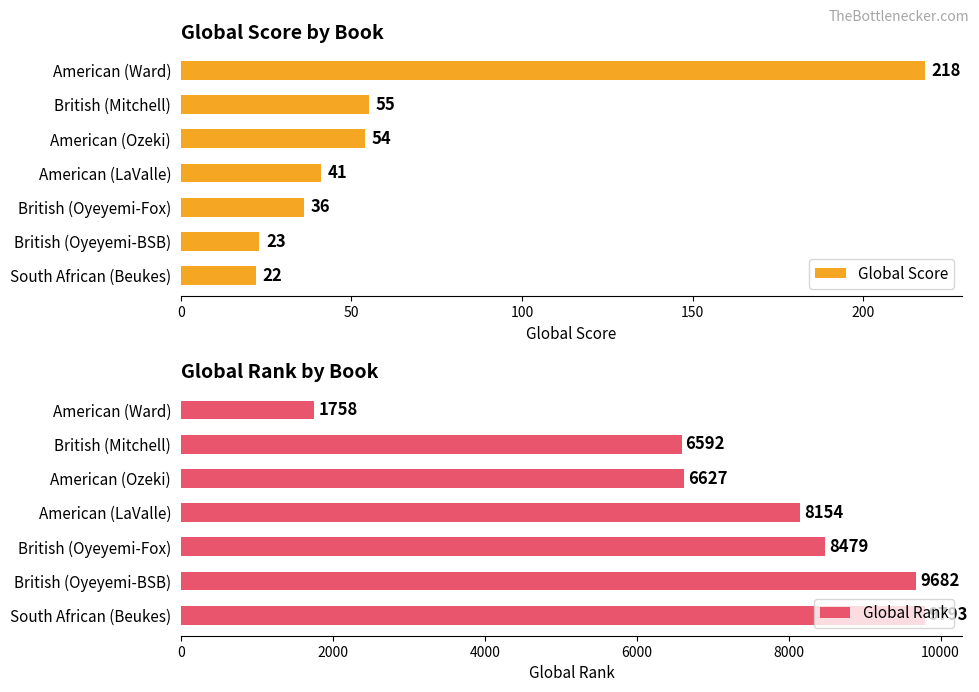

List the labels in order of Global Score value, smallest first.

South African (Beukes), British (Oyeyemi-BSB), British (Oyeyemi-Fox), American (LaValle), American (Ozeki), British (Mitchell), American (Ward)